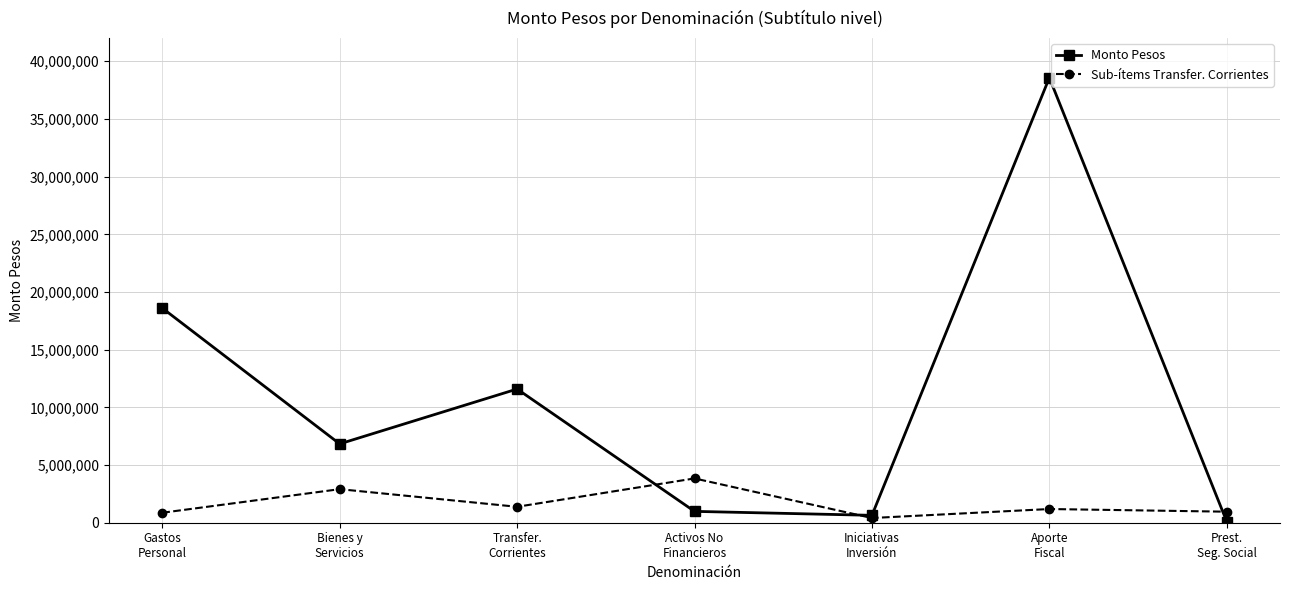

At which label does Monto Pesos reach its peak?

Aporte
Fiscal